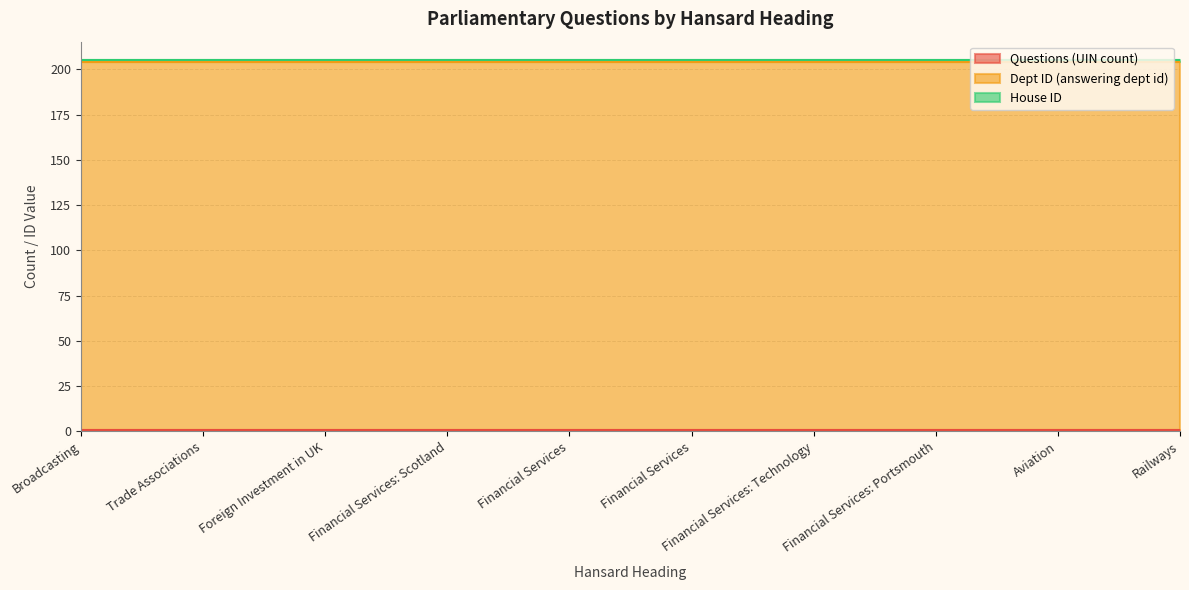

Rank the categories by Questions (UIN count) value from lowest to highest.

Broadcasting, Trade Associations, Foreign Investment in UK, Financial Services: Scotland, Financial Services, Financial Services, Financial Services: Technology, Financial Services: Portsmouth, Aviation, Railways